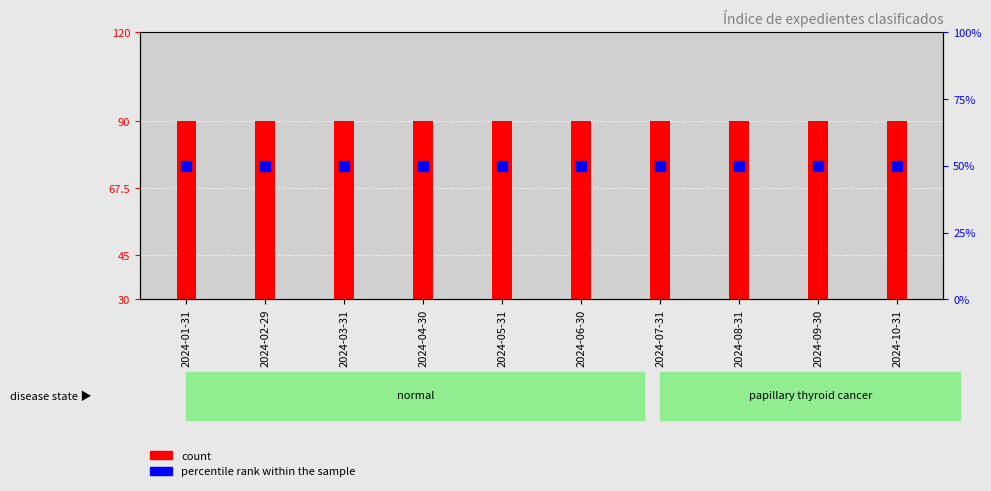

True or false: percentile rank within the sample has a value of 23 at 2024-04-30.

False